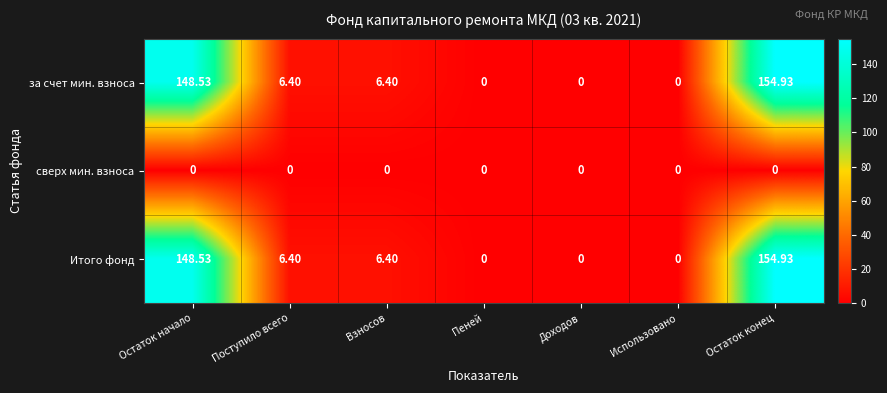

How many values in the Итого фонд series exceed 6?

4